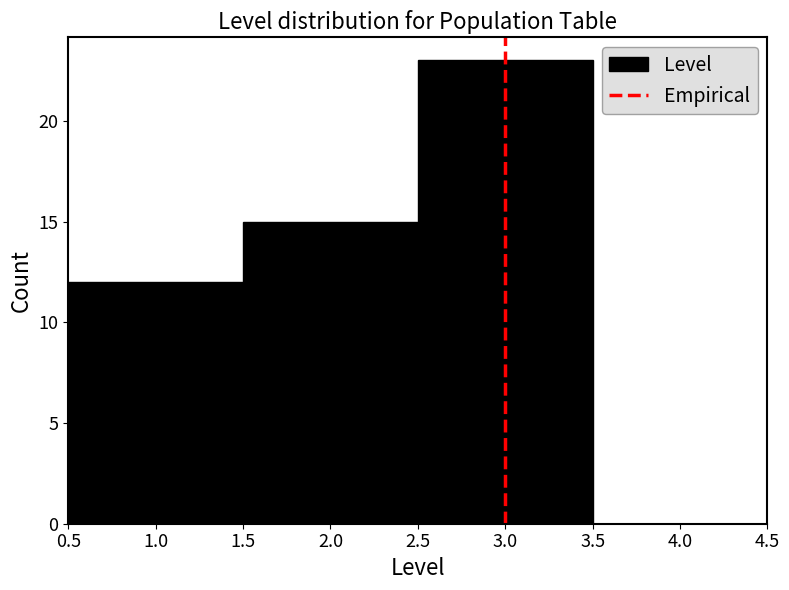

Reading left to right, transcribe this chart: for each bar, give the range it covers on the x-axis and its height. The values are not printed on the chart, so give them approximately, as read against the axis.

0.5 to 1.5: 12
1.5 to 2.5: 15
2.5 to 3.5: 23
3.5 to 4.5: 0